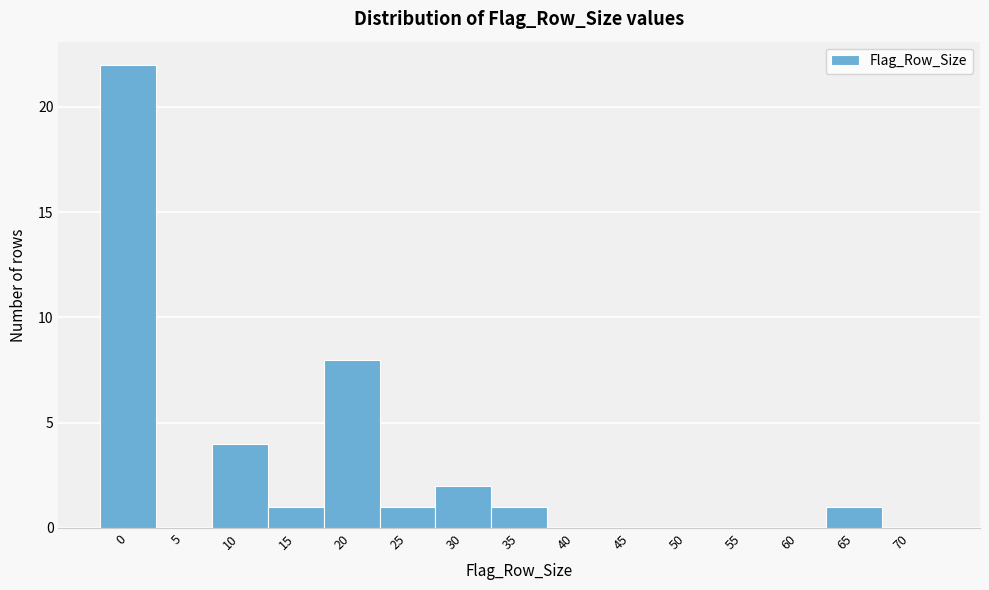

Reading right to left, extract all data points from this chart.

70=0	65=1	60=0	55=0	50=0	45=0	40=0	35=1	30=2	25=1	20=8	15=1	10=4	5=0	0=22